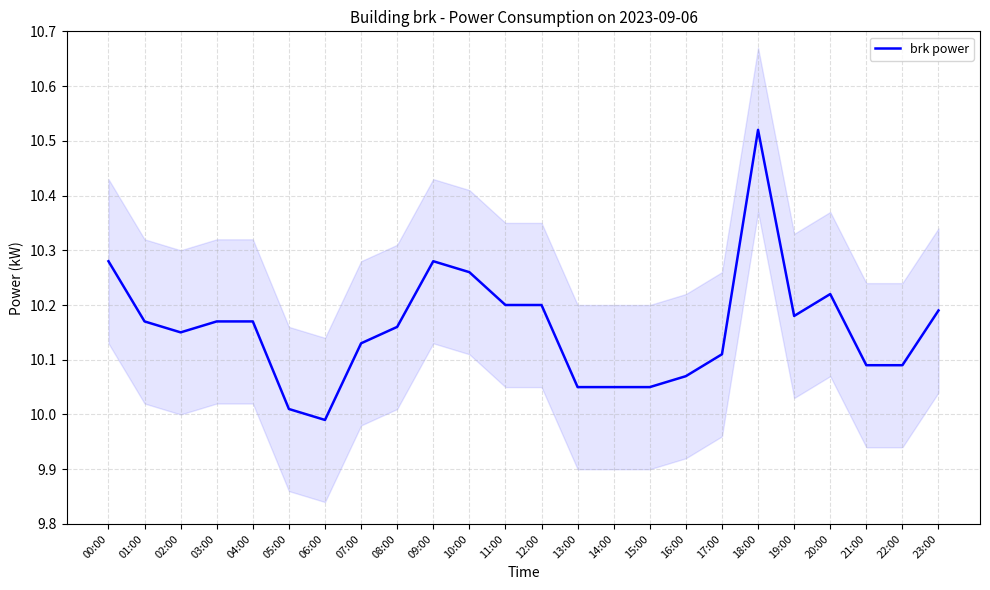

Which label corresponds to the largest value in the chart?

18:00